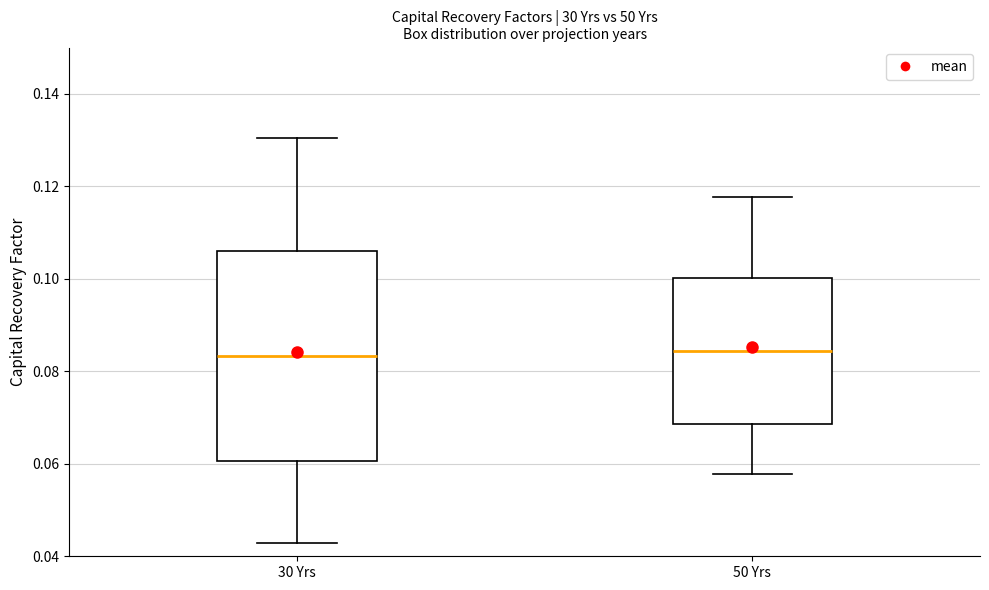

Comparing the boxes themselves (not the whiskers), which one is the tallest?

30 Yrs